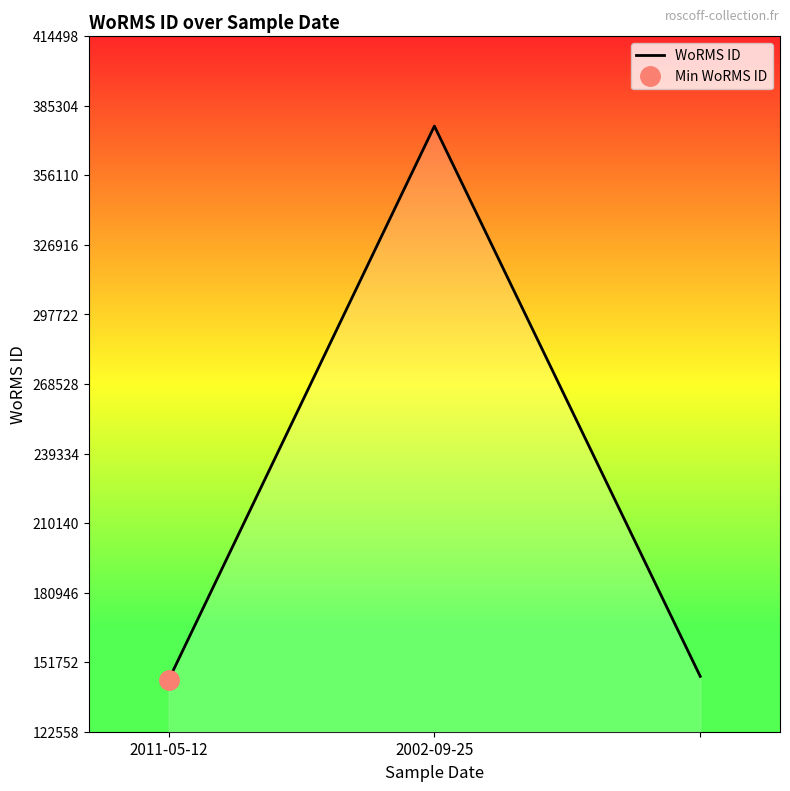

Is it true that the value at 2 is 254251?

False